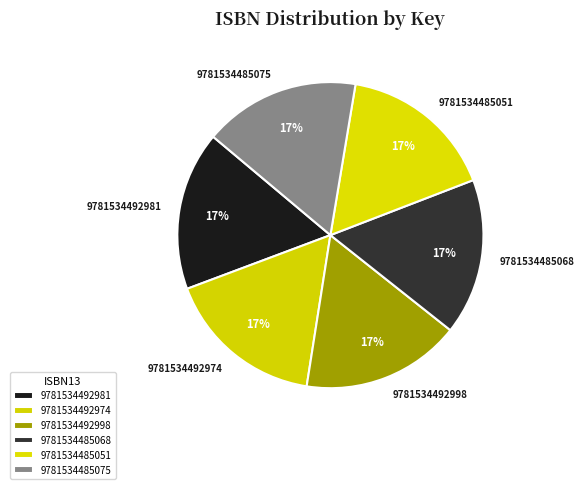

Is there a majority slice in this chart?

No